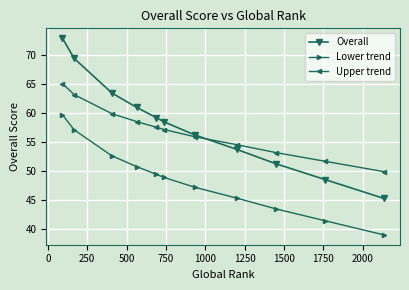

Rank the series by their maximum value, from highest to lowest.

Overall, Upper trend, Lower trend